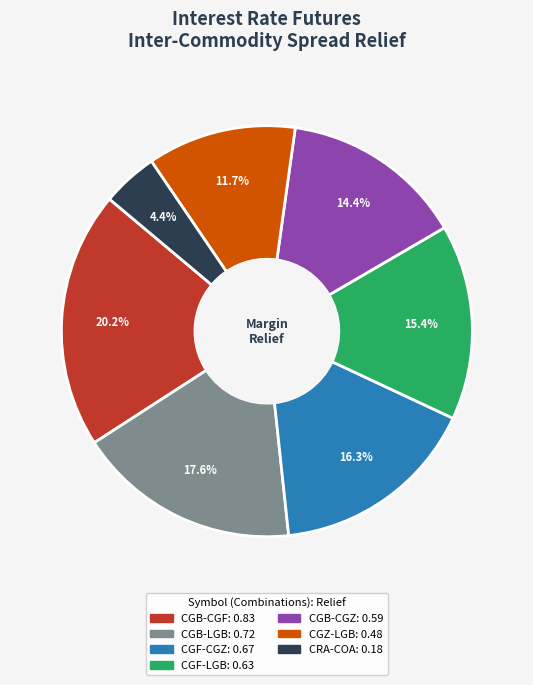

Rank the categories by value from highest to lowest.

CGB-CGF, CGB-LGB, CGF-CGZ, CGF-LGB, CGB-CGZ, CGZ-LGB, CRA-COA